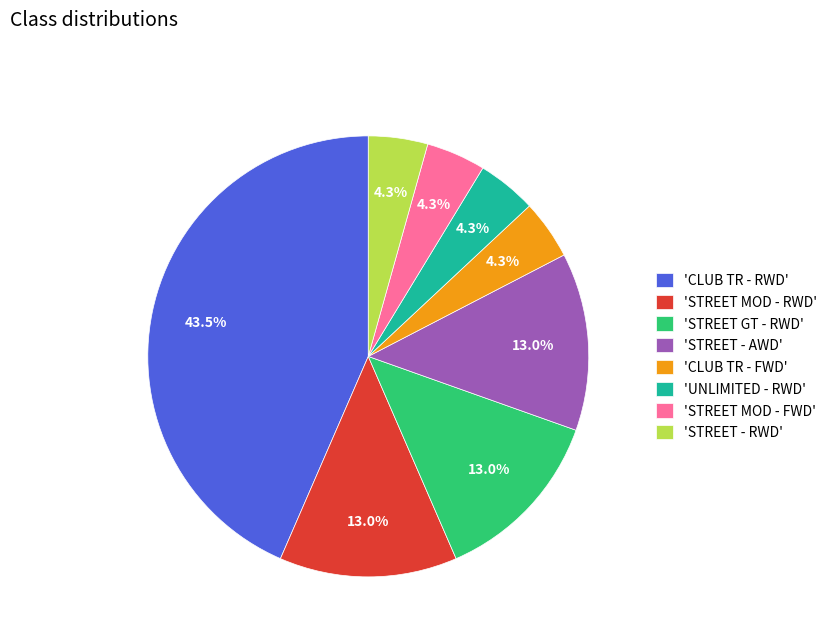

Which slice is the largest?

'CLUB TR - RWD'